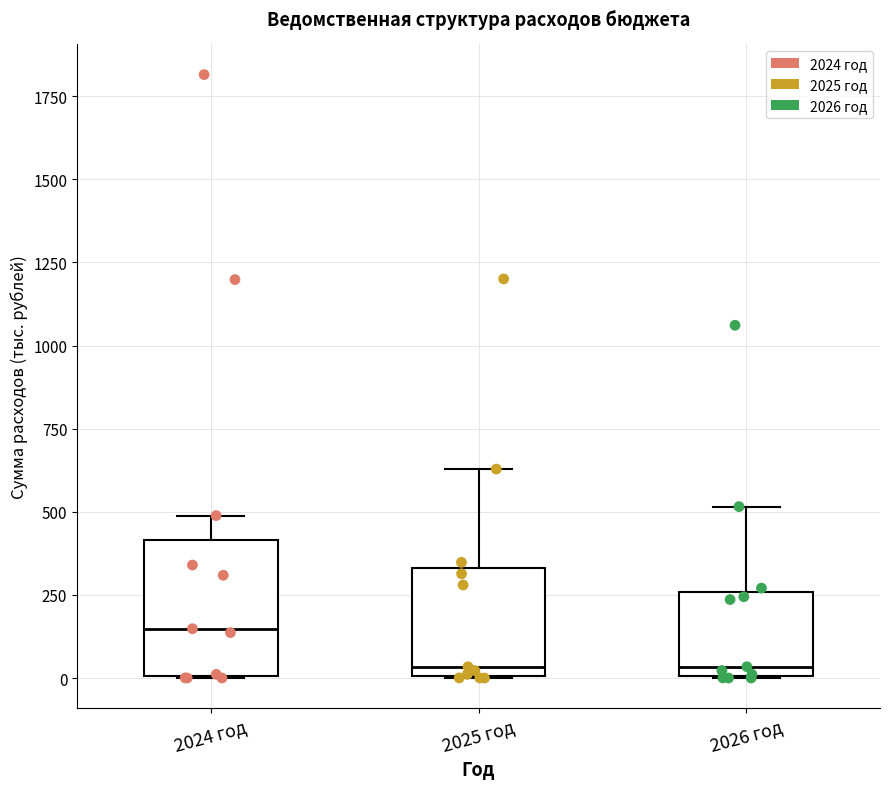

Which box's median line is the highest?

2024 год